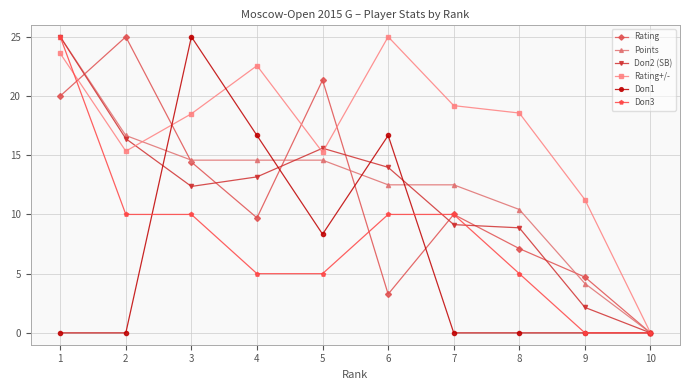

Is the value of Doп1 at 6 greater than the value of Points at 4?

Yes